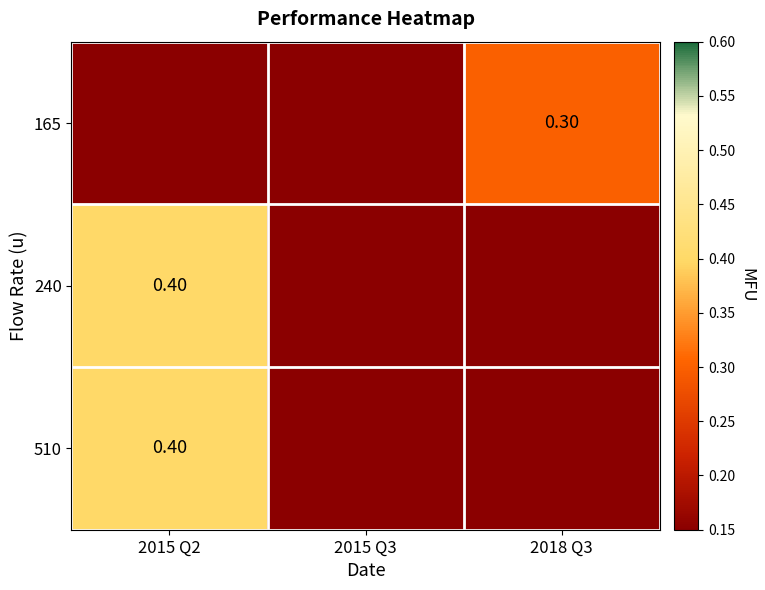

True or false: 510 has a value of -0.2 at 2018 Q3.

False